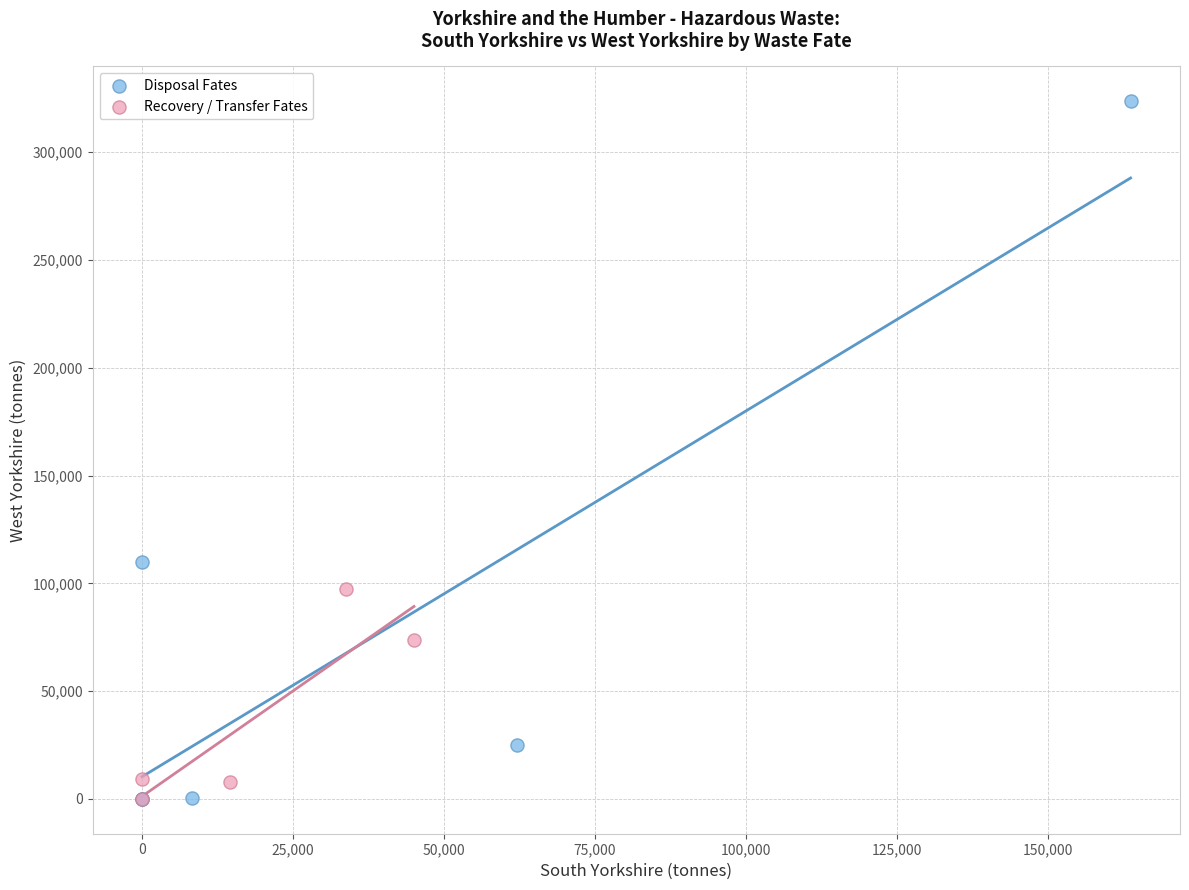

Which series contains the highest Y value?

Disposal Fates